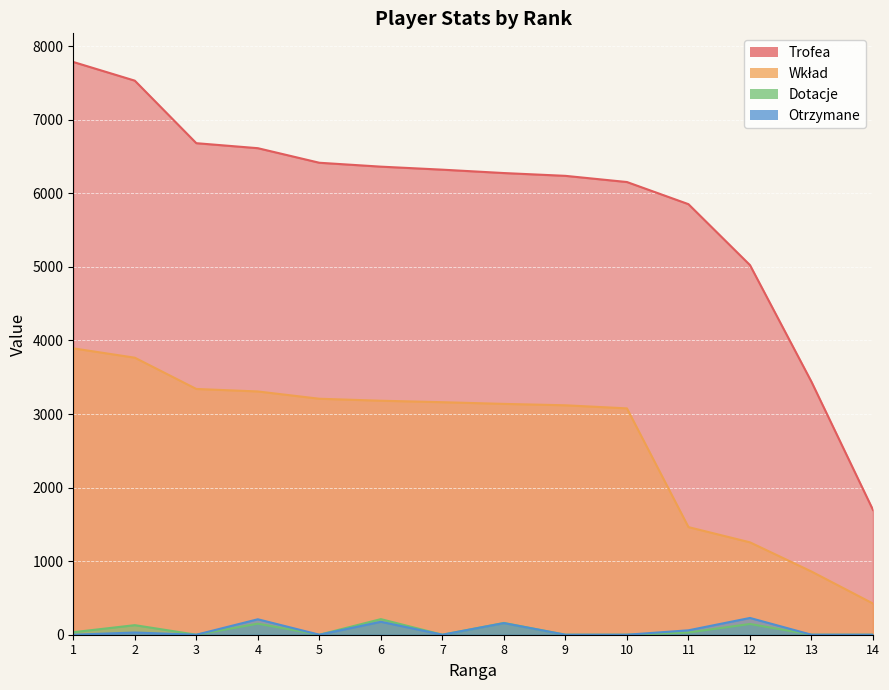

Reading left to right, transcribe all the data shown in this chart.

Trofea: 7786	7532	6682	6614	6416	6363	6322	6276	6238	6154	5853	5025	3438	1696
Wkład: 3893	3766	3341	3307	3208	3181	3161	3138	3119	3077	1463	1256	859	424
Dotacje: 34	130	0	150	0	212	0	160	0	0	30	146	0	0
Otrzymane: 0	30	0	210	0	176	0	158	0	0	60	228	0	0